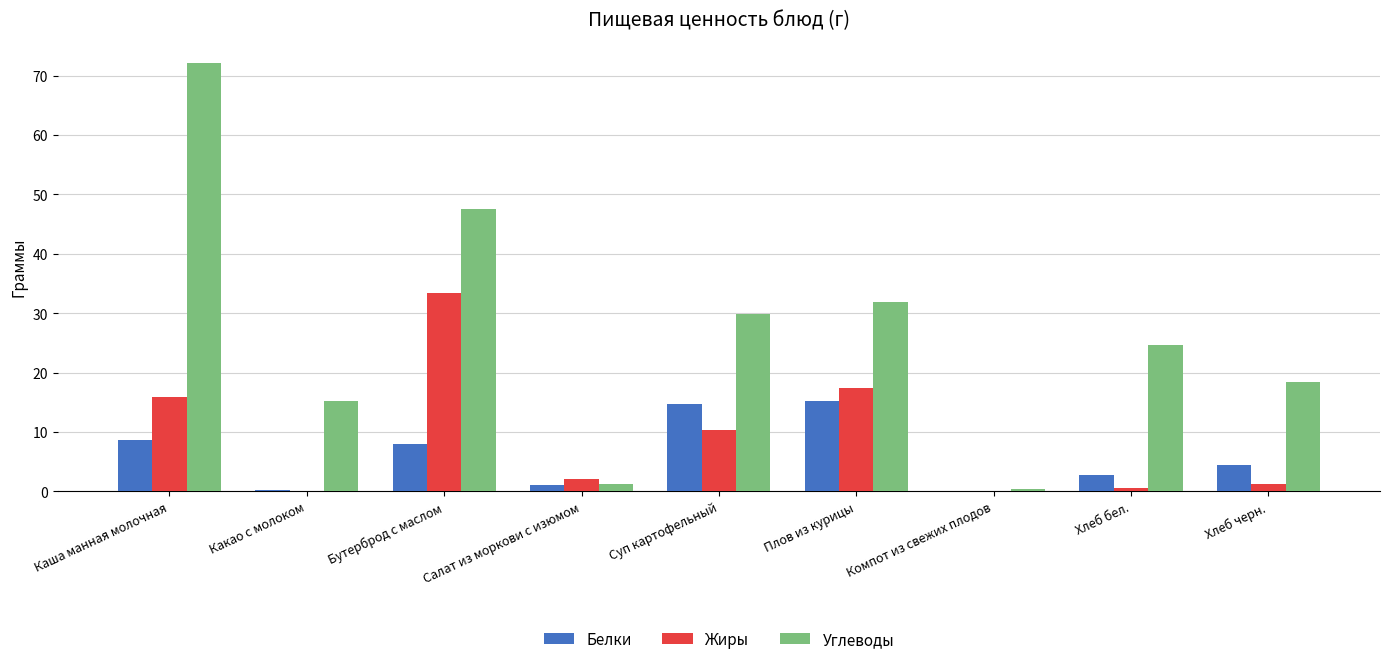

Is the value of Углеводы at Каша манная молочная greater than the value of Жиры at Плов из курицы?

Yes